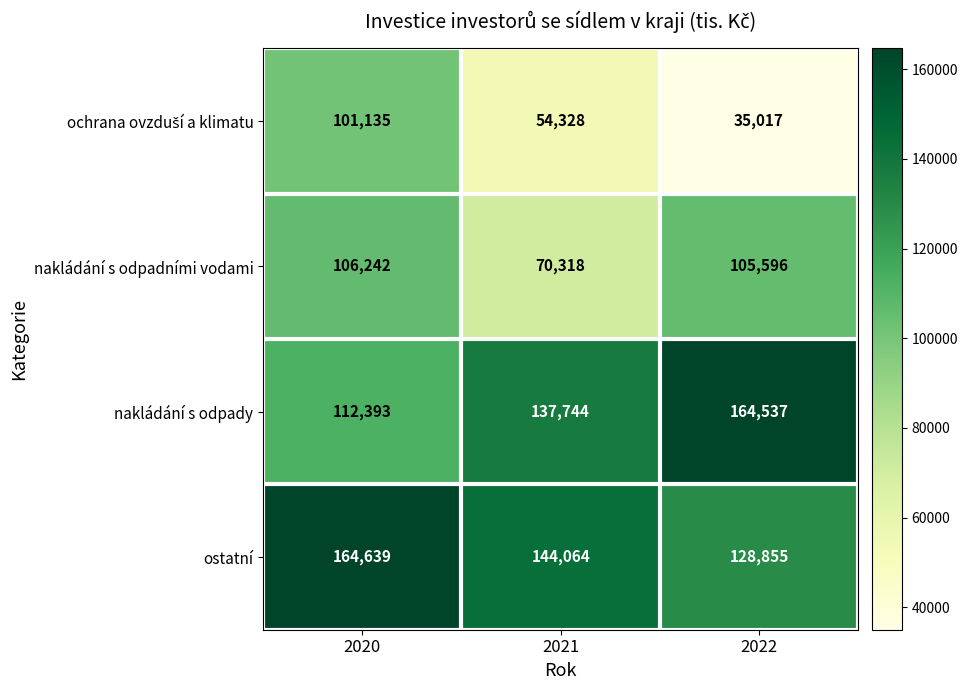

At which label is nakládání s odpady closest to 138465?

2021